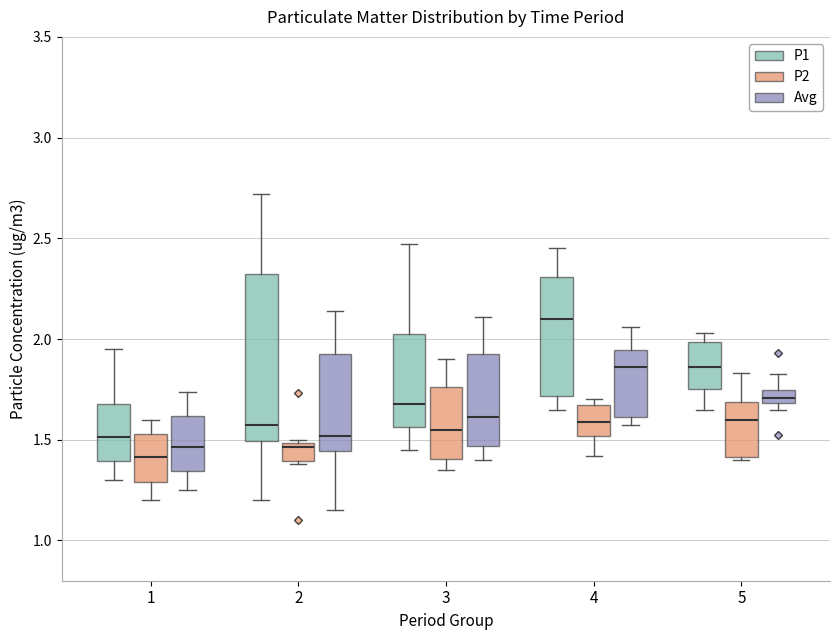

Comparing the boxes themselves (not the whiskers), which one is the tallest?

2 (P1)